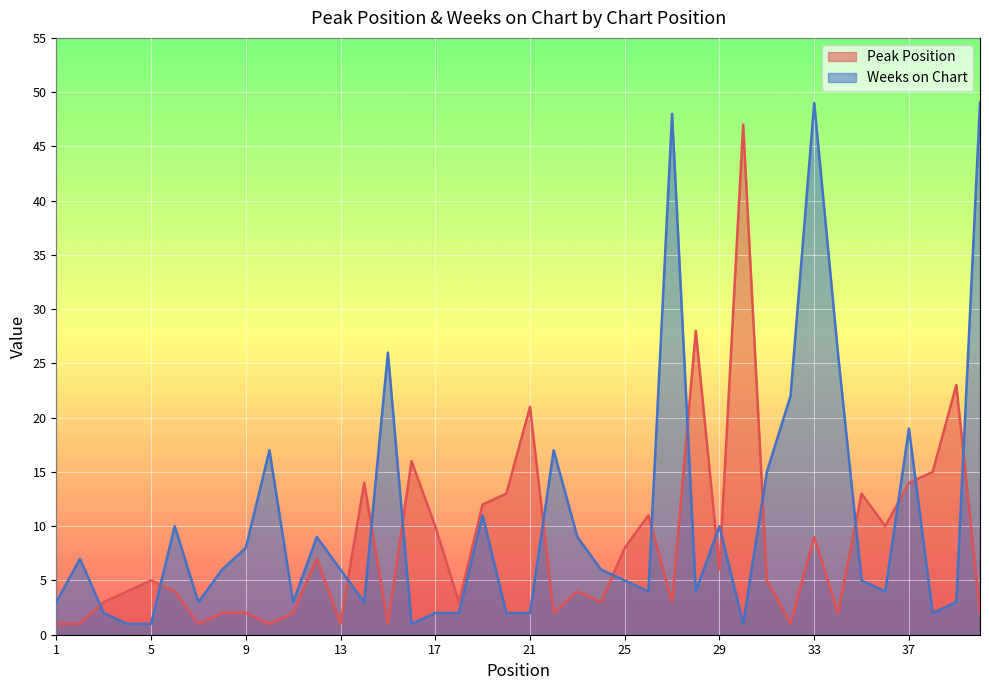

At which label does Peak Position first exceed 5?

12